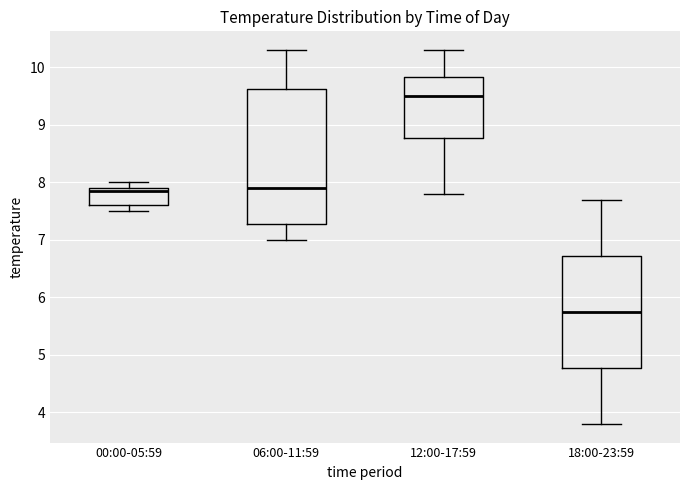

Which box is the tallest, from its lower edge to its upper edge?

06:00-11:59